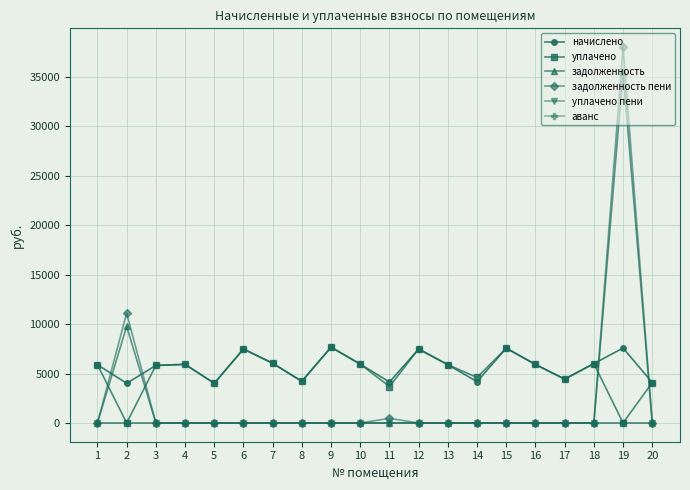

True or false: задолженность пени has more than 2 interior local peaks.

True